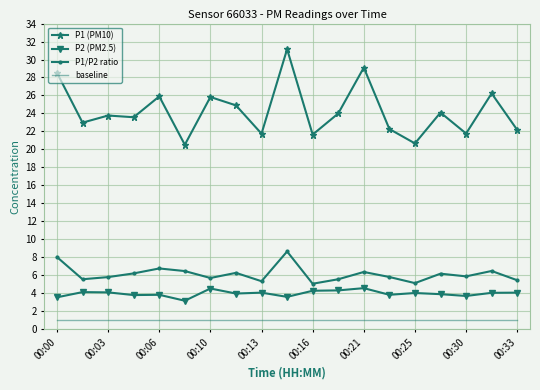

What is the difference between the maximum and minimum values in the P1 (PM10) series?

10.6